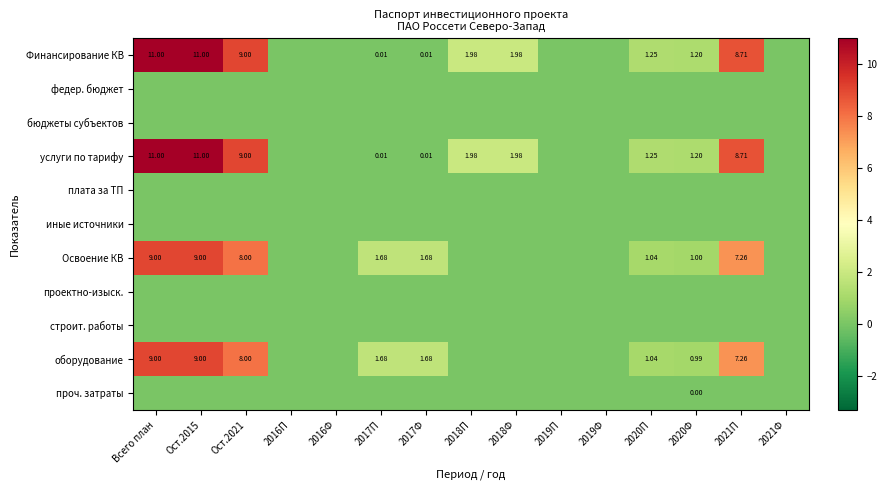

The value of проч. затраты at 2016П is 0.0. True or false?

True